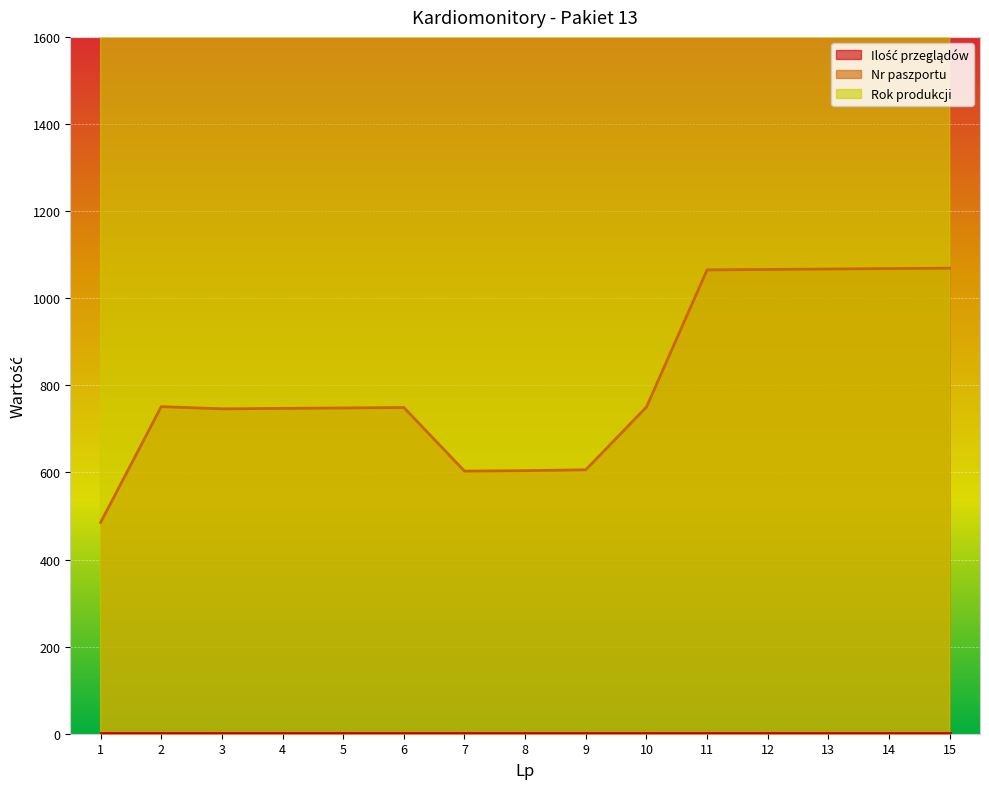

What is the lowest value of the Nr paszportu series?

485